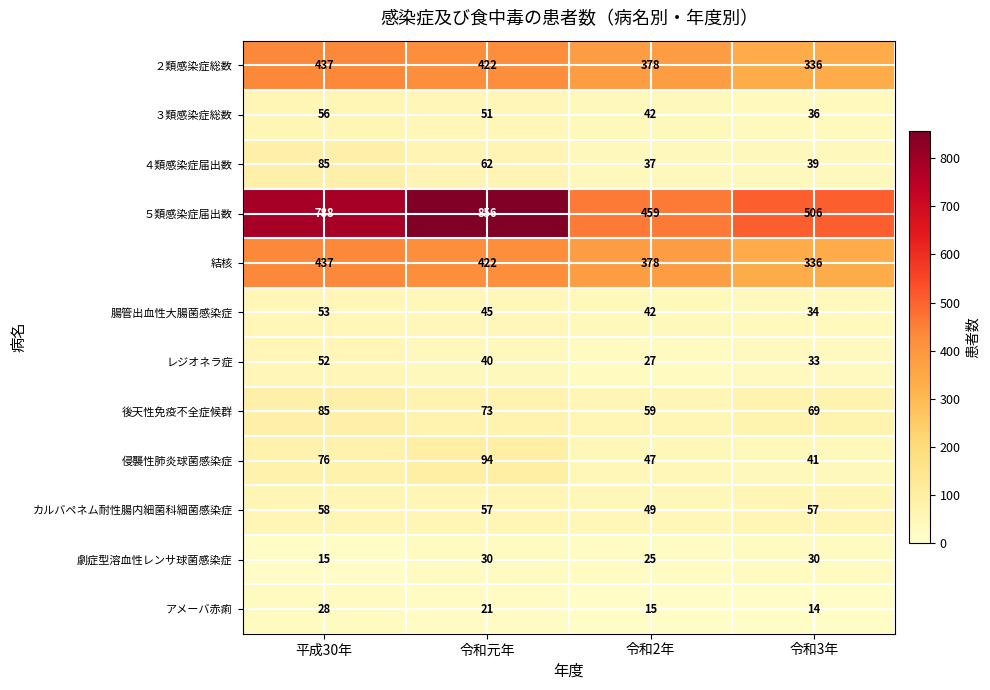

Rank the categories by ５類感染症届出数 value from highest to lowest.

令和元年, 平成30年, 令和3年, 令和2年